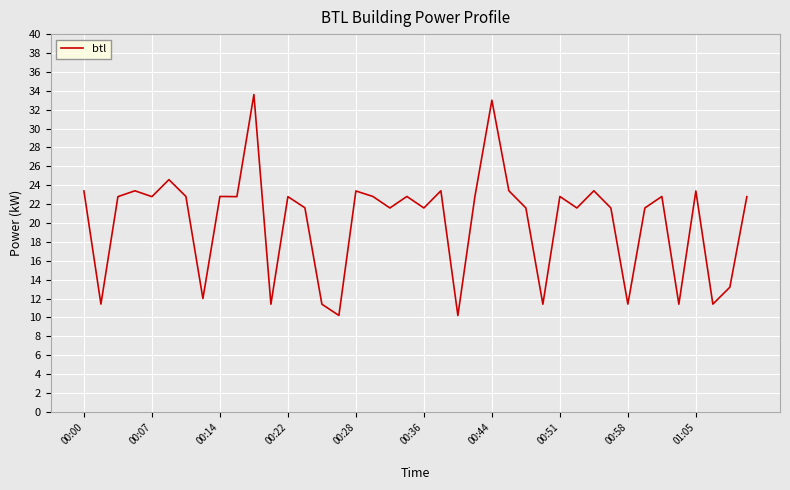

What is the maximum value shown in the chart?

33.6